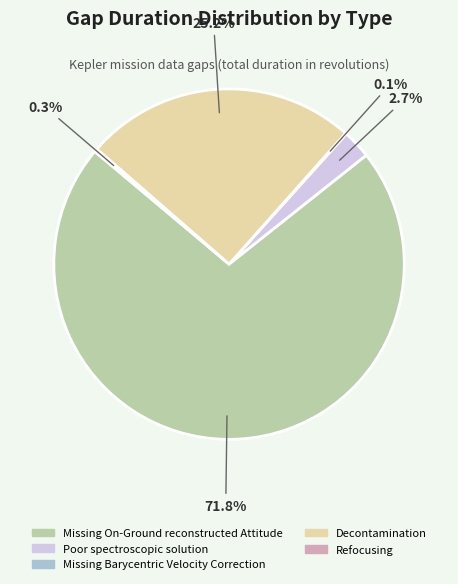

To the nearest percent, what is the difference between the Missing On-Ground reconstructed Attitude and Decontamination slice percentages?

47%